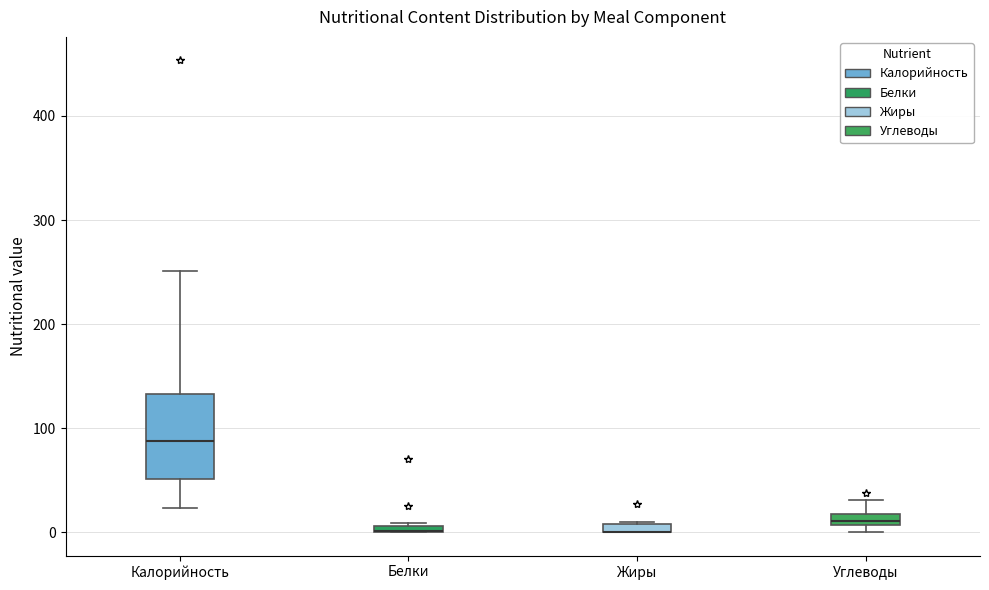

Comparing the boxes themselves (not the whiskers), which one is the tallest?

Калорийность